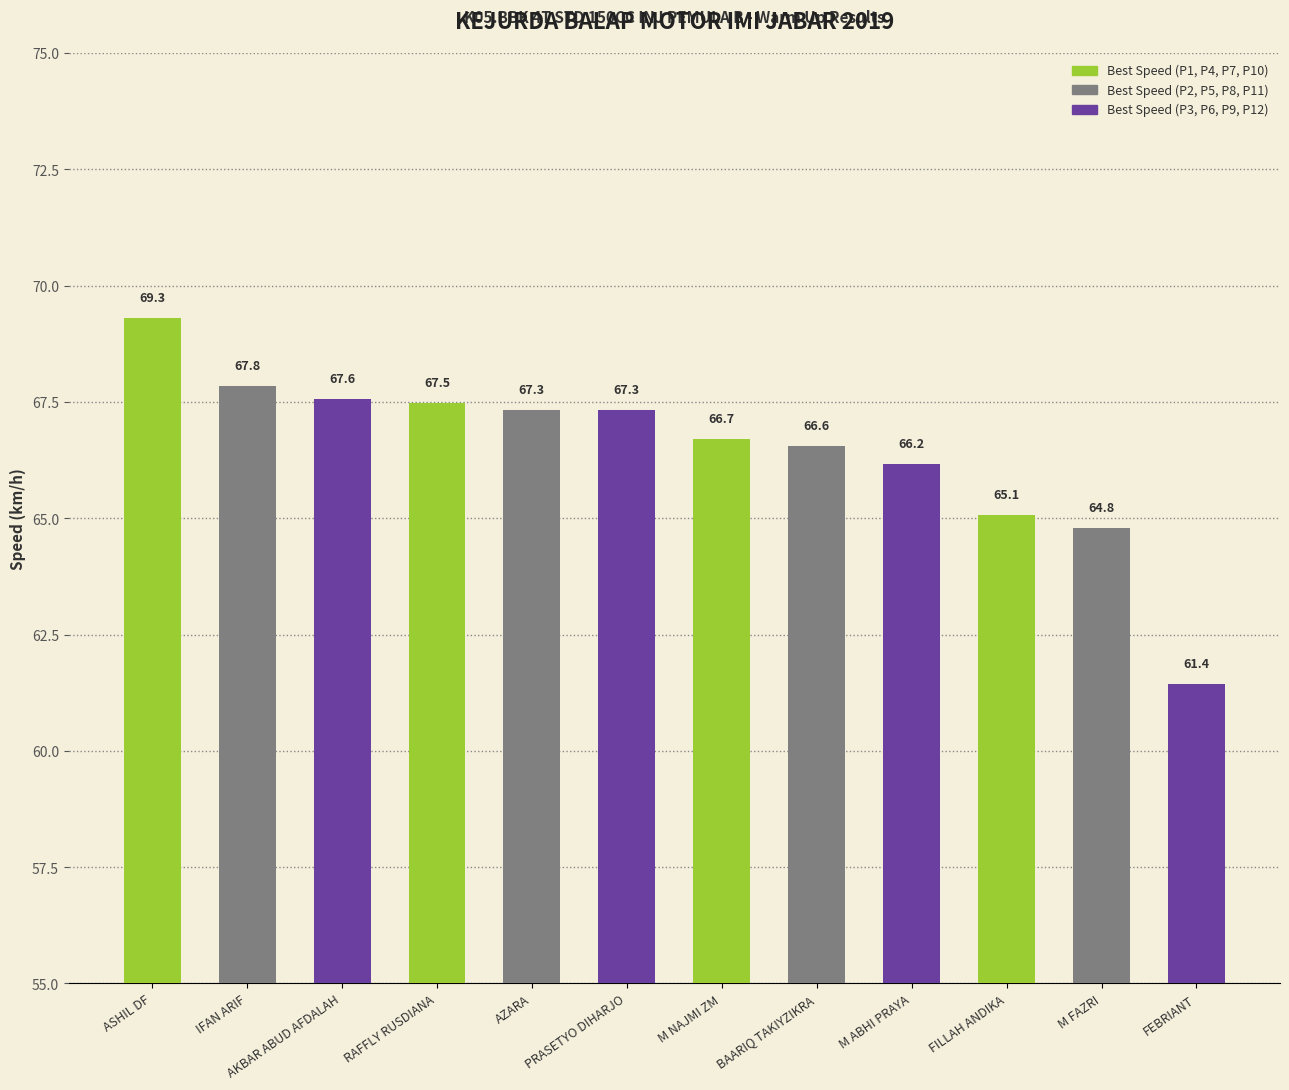

Is it true that the value at M ABHI PRAYA is 66.2?

True